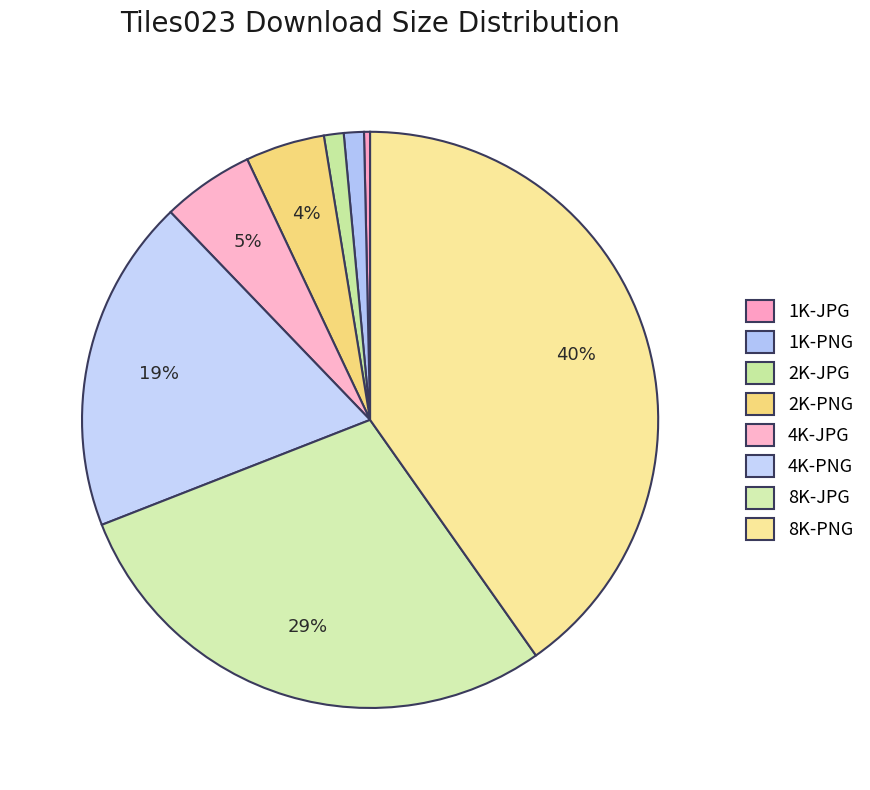

Combined, do 4K-JPG and 8K-JPG account for over 50%?

No